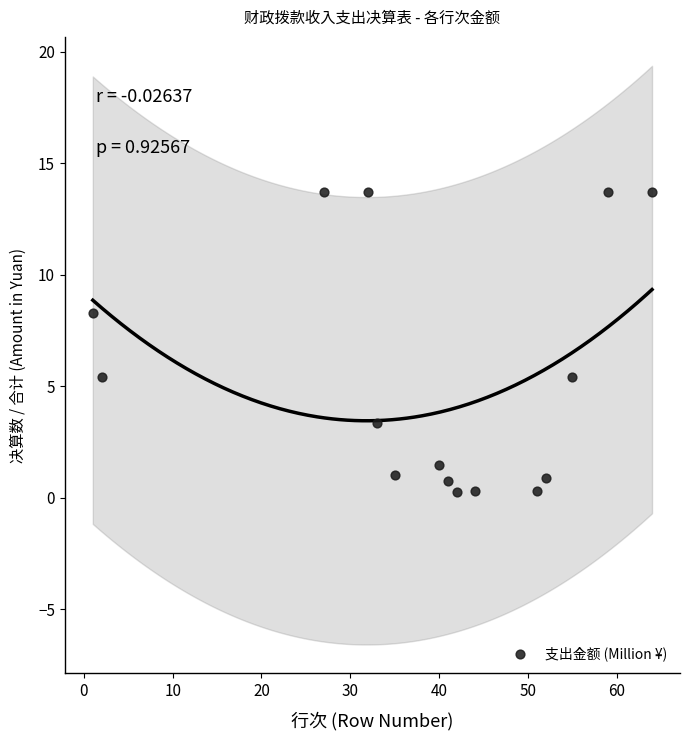

What is the range of Y values (max minus min)?

13.4